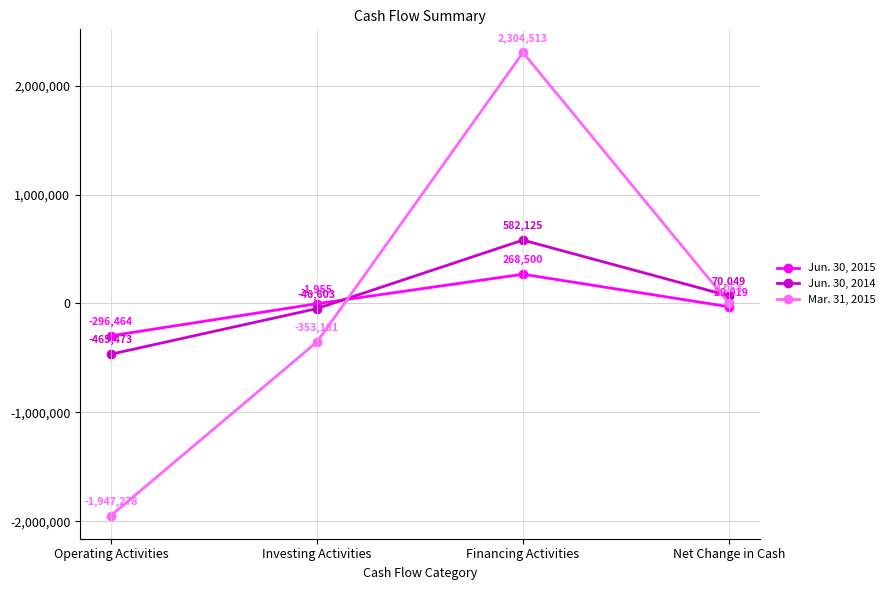

Reading left to right, transcribe all the data shown in this chart.

Jun. 30, 2015: -296464	-1955	268500	-29919
Jun. 30, 2014: -465473	-46603	582125	70049
Mar. 31, 2015: -1947278	-353181	2304513	4054